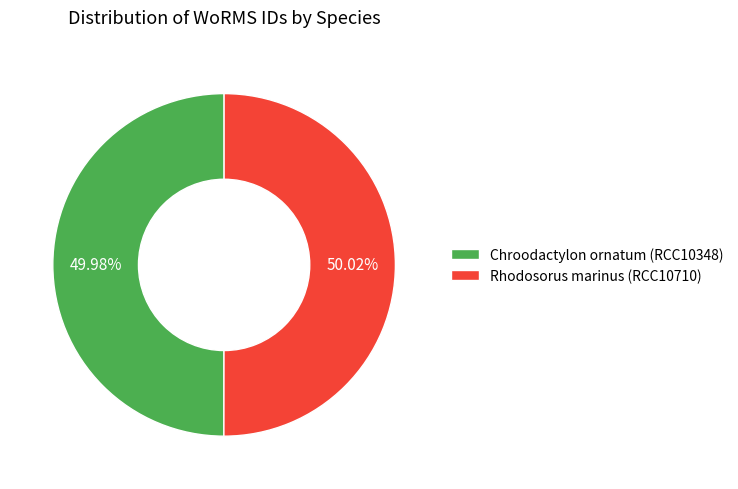

Does any single category account for the majority?

Yes